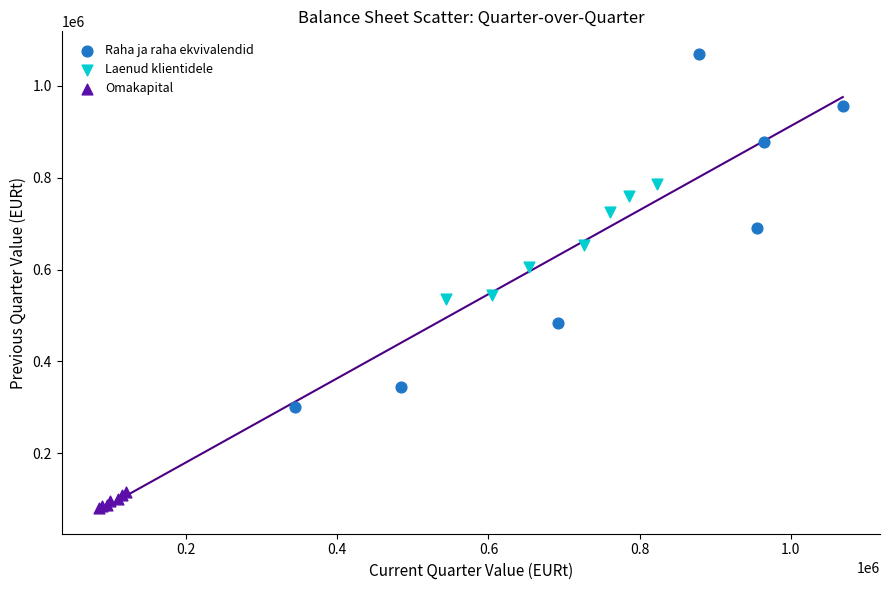

Which series contains the lowest Y value?

Omakapital